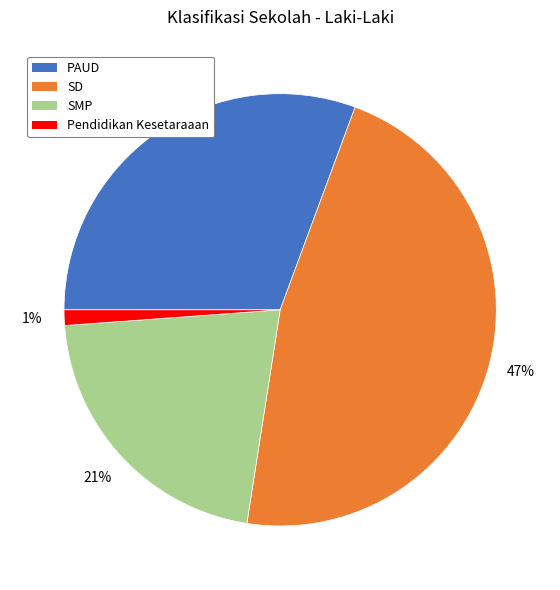

Rank the categories by value from lowest to highest.

Pendidikan Kesetaraaan, SMP, PAUD, SD